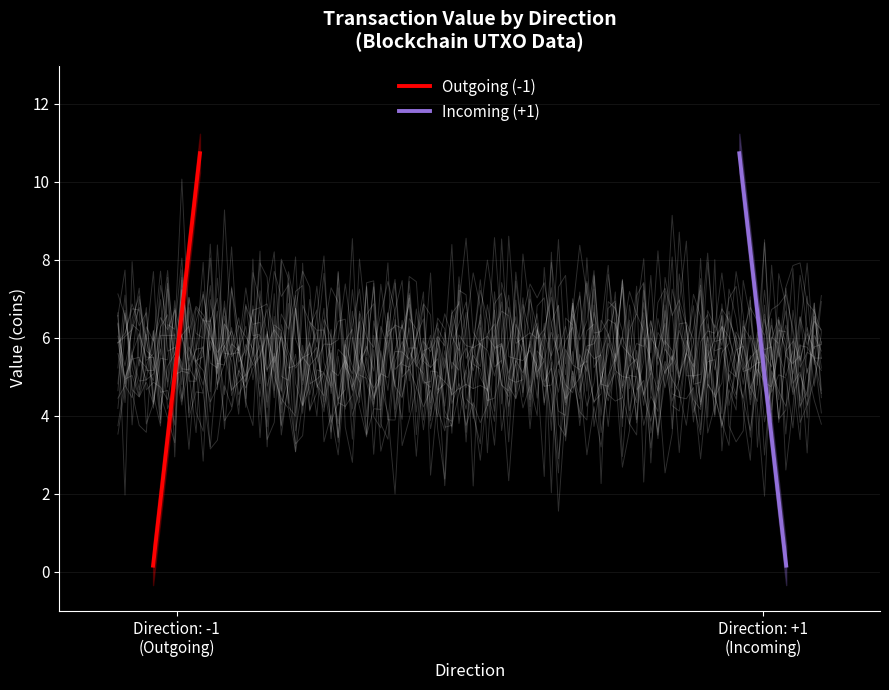

How many lines are shown in the chart?

2